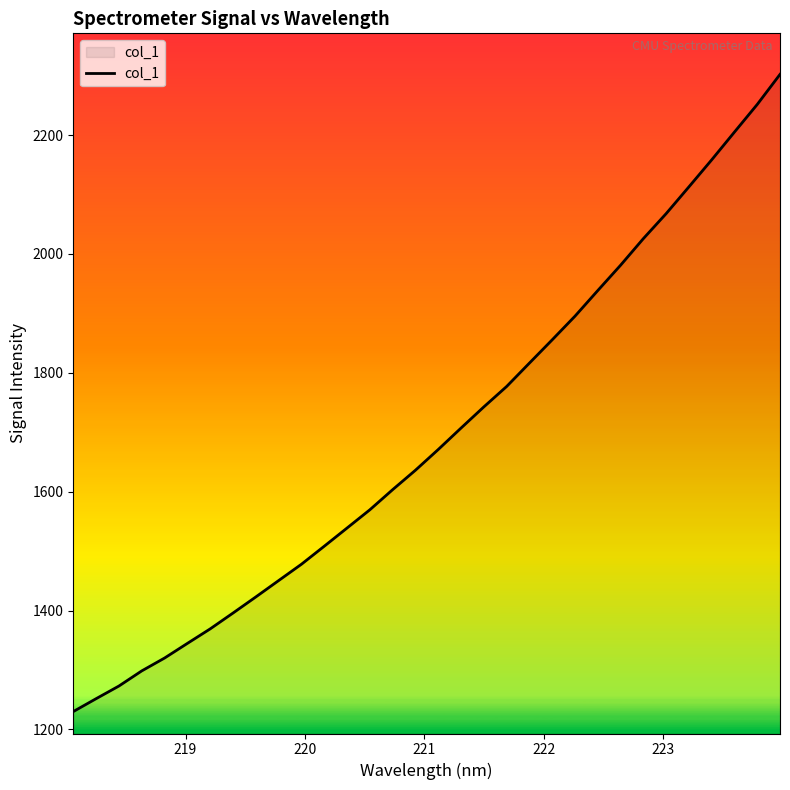

What is the minimum value shown in the chart?

1230.0